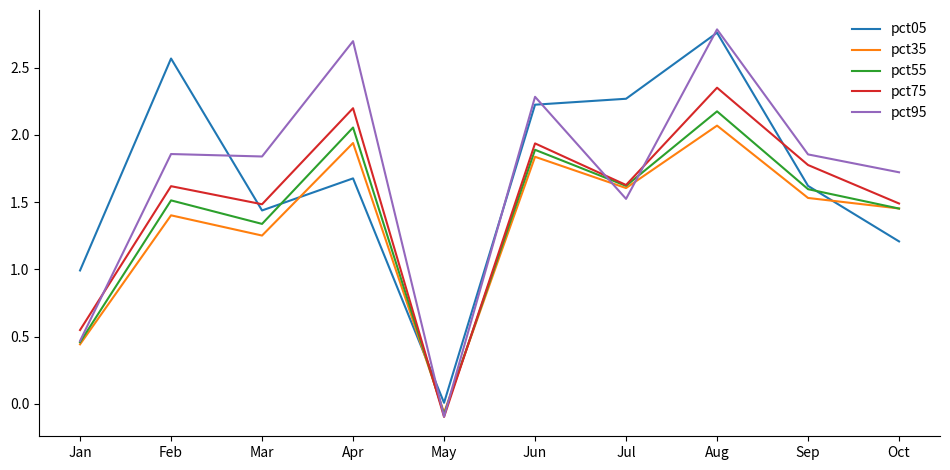

Count the number of data series in this chart.

5